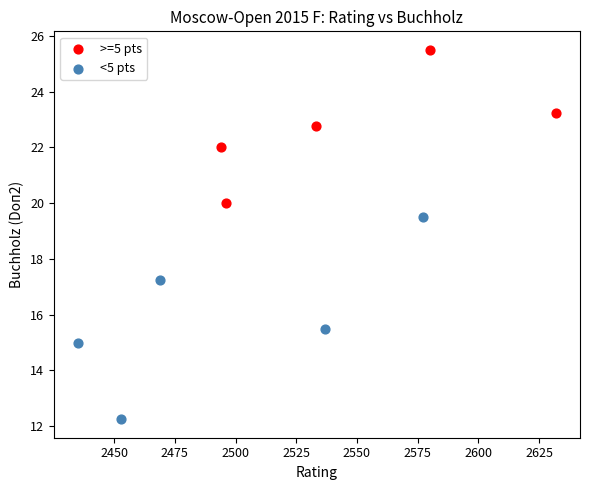

Which series reaches the minimum Y coordinate?

<5 pts